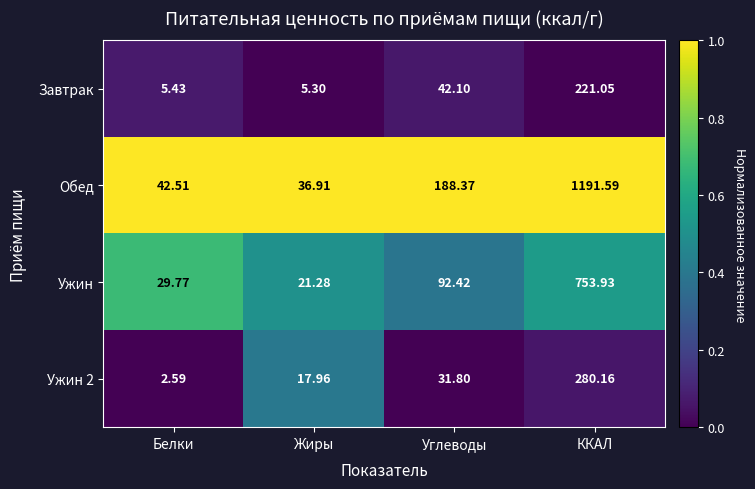

Rank the categories by Ужин 2 value from highest to lowest.

ККАЛ, Углеводы, Жиры, Белки